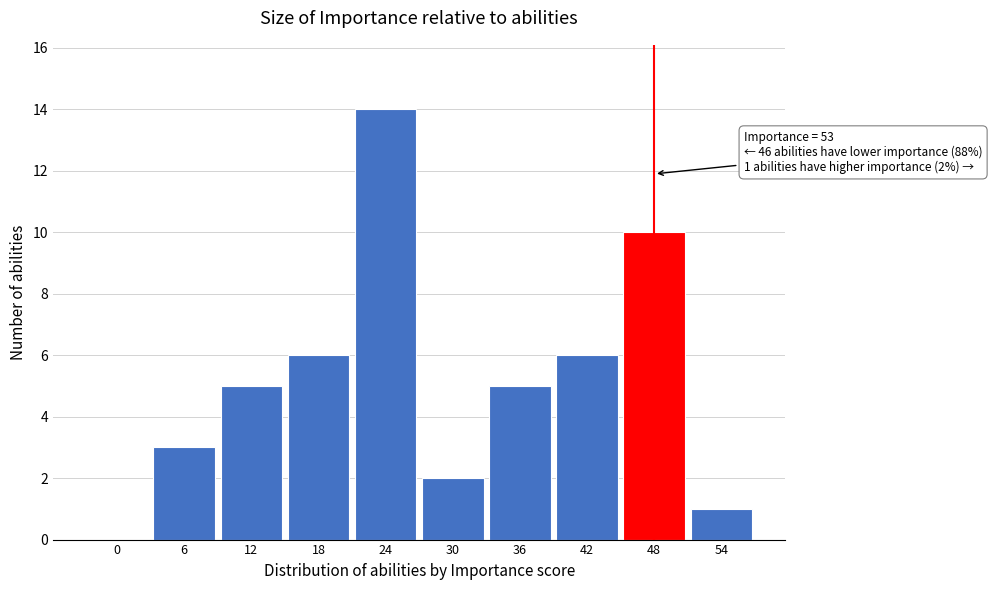

Reading right to left, list all the values displayed in this chart.

54=1	48=10	42=6	36=5	30=2	24=14	18=6	12=5	6=3	0=0